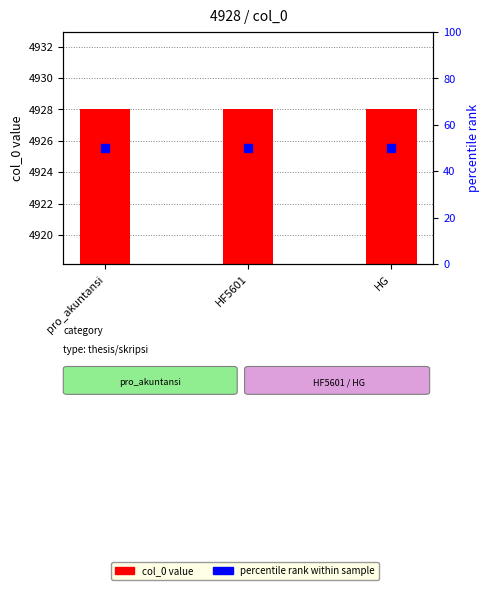

Is the value of col_0 value at HF5601 greater than the value of percentile rank within sample at pro_akuntansi?

Yes